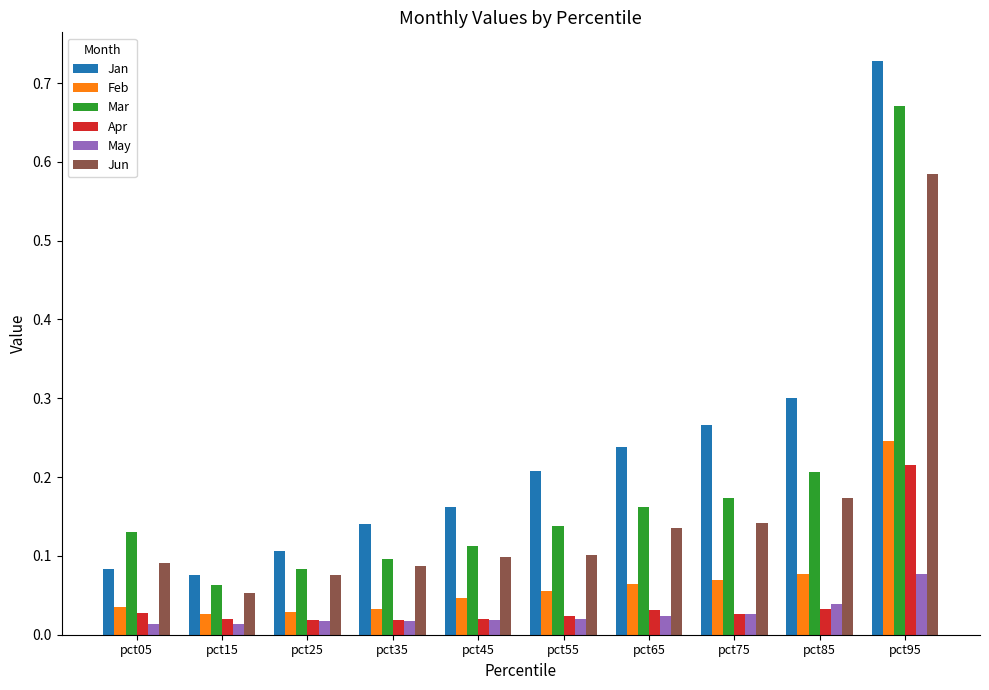

Which label corresponds to the largest value in the chart?

pct95